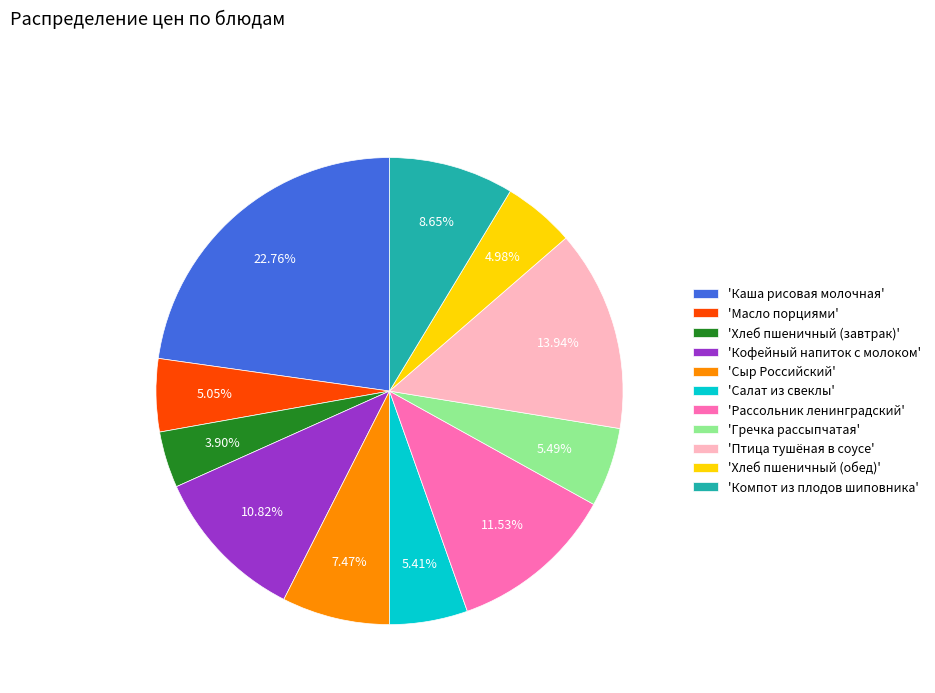

Which category has the smallest portion of the pie?

'Хлеб пшеничный (завтрак)'